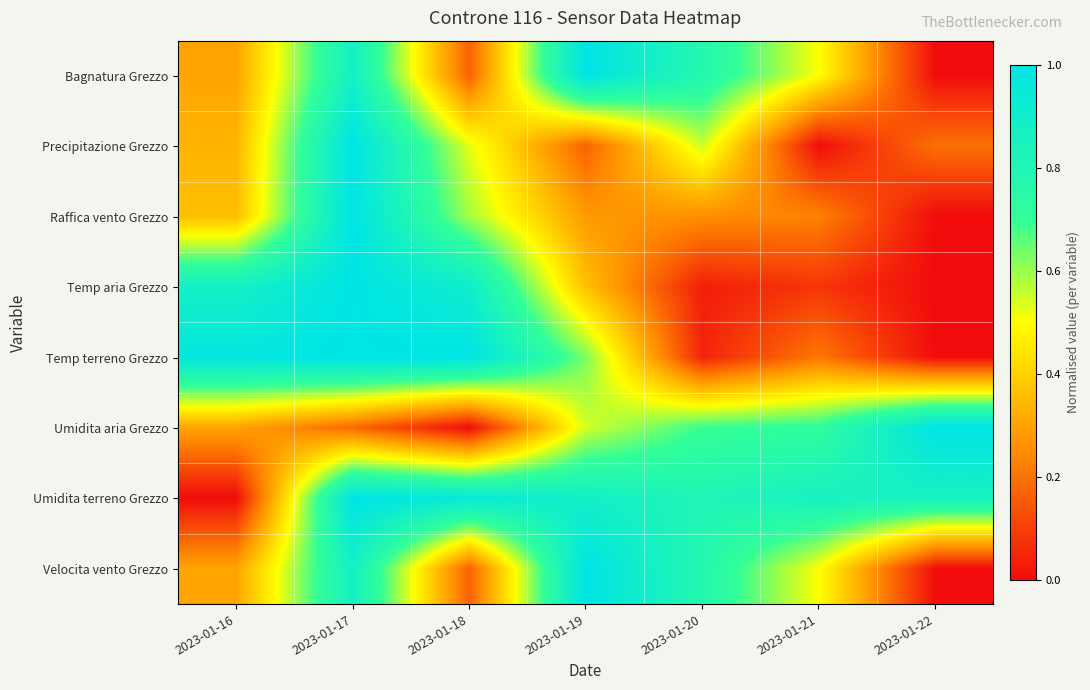

Reading right to left, extract all data points from this chart.

Bagnatura Grezzo: 2023-01-22=0.0	2023-01-21=0.5	2023-01-20=0.8	2023-01-19=1.0	2023-01-18=0.2	2023-01-17=0.9	2023-01-16=0.3
Precipitazione Grezzo: 2023-01-22=0.2	2023-01-21=0.0	2023-01-20=0.6	2023-01-19=0.2	2023-01-18=0.5	2023-01-17=1.0	2023-01-16=0.3
Raffica vento Grezzo: 2023-01-22=0.0	2023-01-21=0.2	2023-01-20=0.3	2023-01-19=0.3	2023-01-18=0.6	2023-01-17=1.0	2023-01-16=0.4
Temp aria Grezzo: 2023-01-22=0.0	2023-01-21=0.1	2023-01-20=0.0	2023-01-19=0.4	2023-01-18=0.9	2023-01-17=1.0	2023-01-16=0.9
Temp terreno Grezzo: 2023-01-22=0.0	2023-01-21=0.2	2023-01-20=0.0	2023-01-19=0.6	2023-01-18=1.0	2023-01-17=1.0	2023-01-16=1.0
Umidita aria Grezzo: 2023-01-22=1.0	2023-01-21=0.7	2023-01-20=0.7	2023-01-19=0.5	2023-01-18=0.0	2023-01-17=0.2	2023-01-16=0.3
Umidita terreno Grezzo: 2023-01-22=0.9	2023-01-21=0.9	2023-01-20=0.8	2023-01-19=0.9	2023-01-18=1.0	2023-01-17=1.0	2023-01-16=0.0
Velocita vento Grezzo: 2023-01-22=0.0	2023-01-21=0.5	2023-01-20=0.8	2023-01-19=1.0	2023-01-18=0.2	2023-01-17=0.9	2023-01-16=0.3